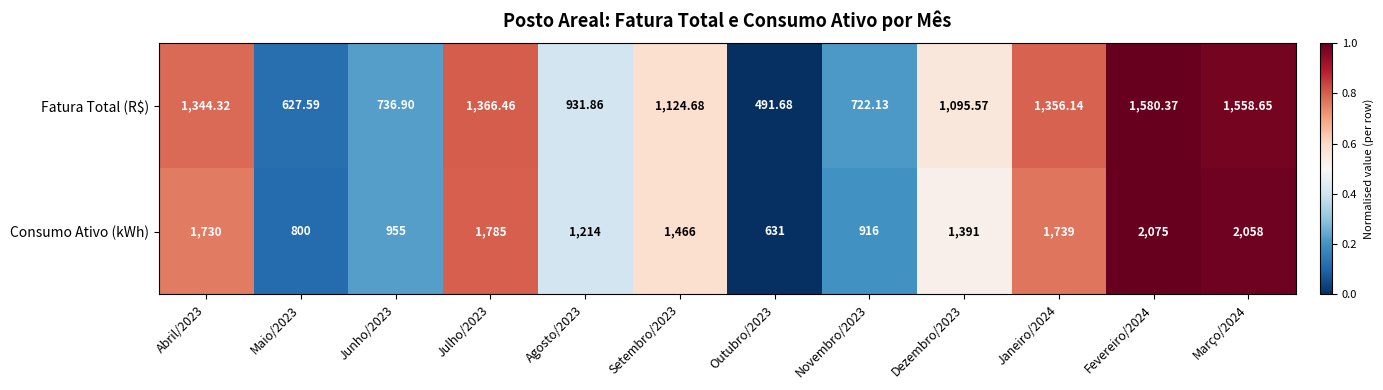

Which series changed the most between Maio/2023 and Junho/2023?

Consumo Ativo (kWh)